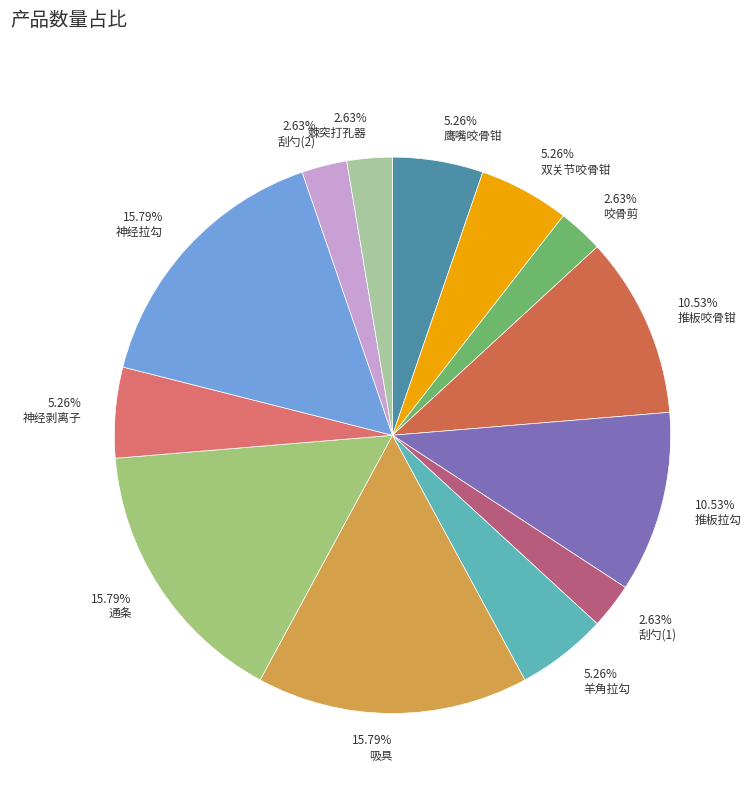

Is there any slice that represents more than half of the pie?

No